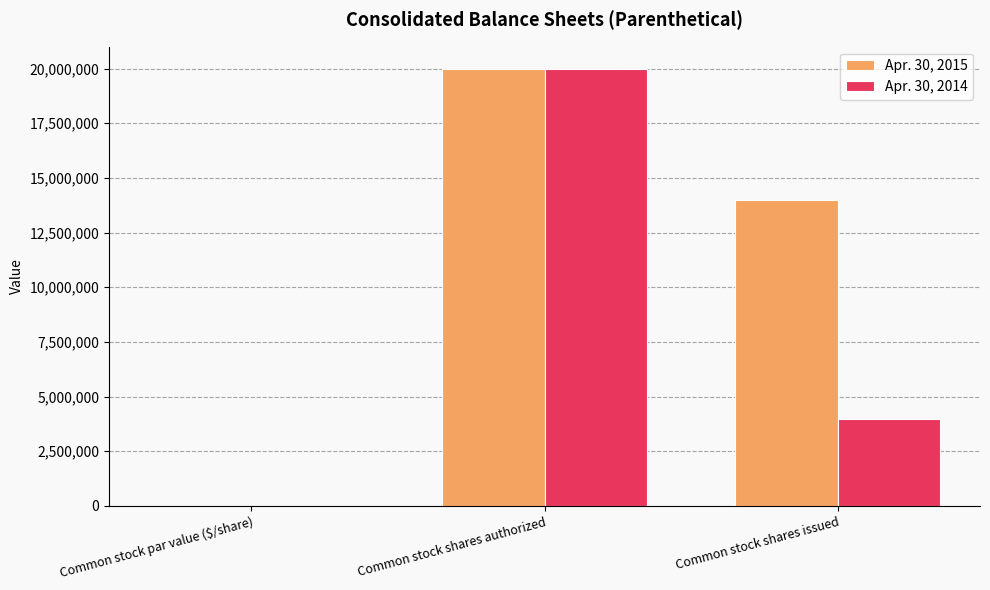

Which series has the largest total across all categories?

Apr. 30, 2015